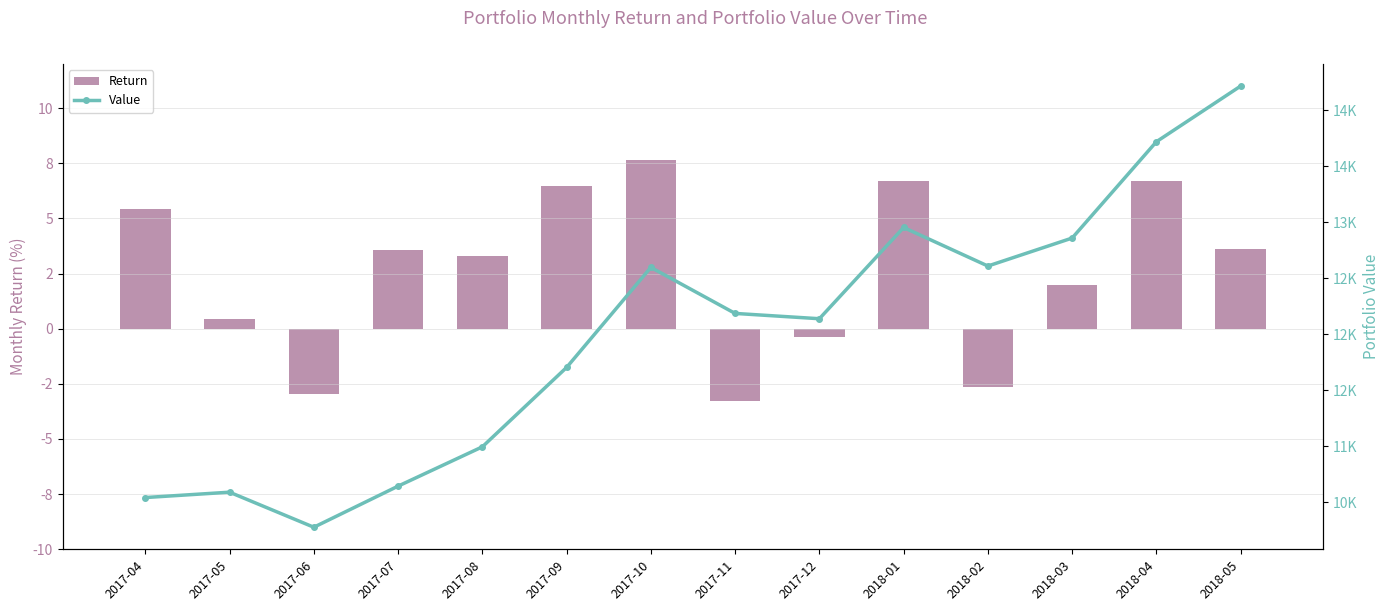

Rank the series by their maximum value, from highest to lowest.

Value, Return